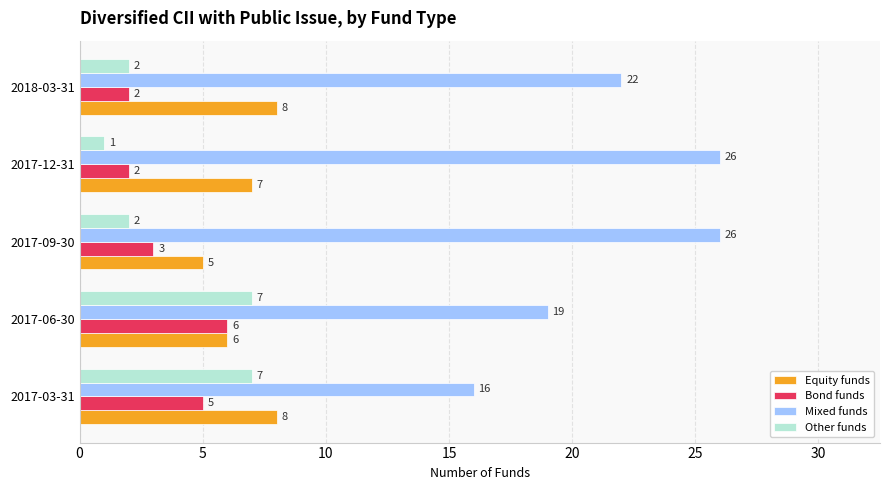

What is the difference between the second highest and minimum values in the Other funds series?

6